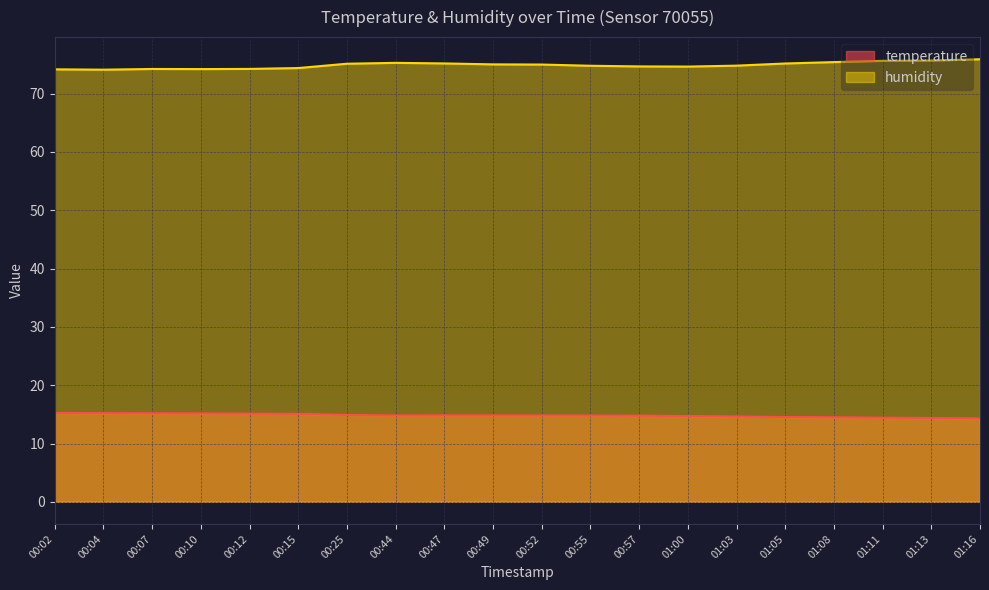

What position from the right is 01:16?

1